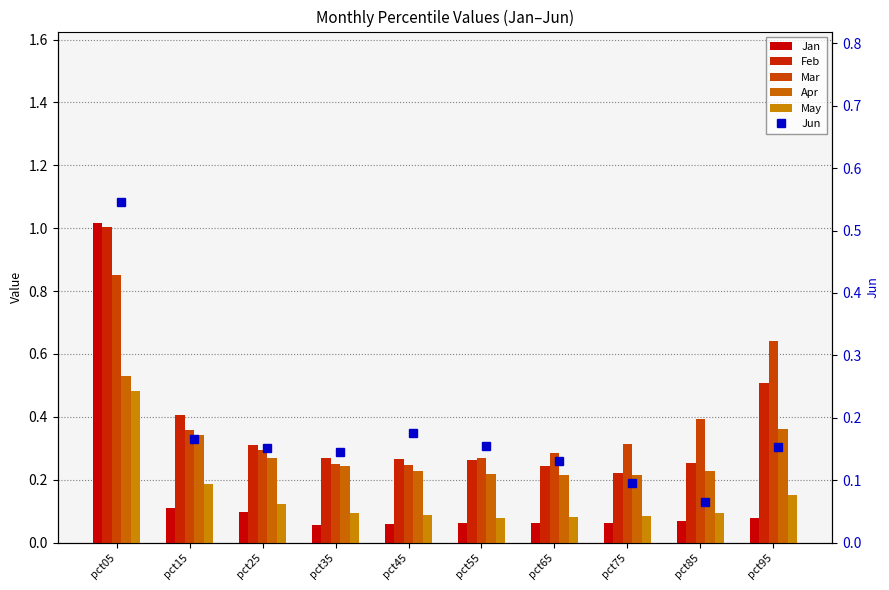

At which label is Feb closest to 0?

pct75